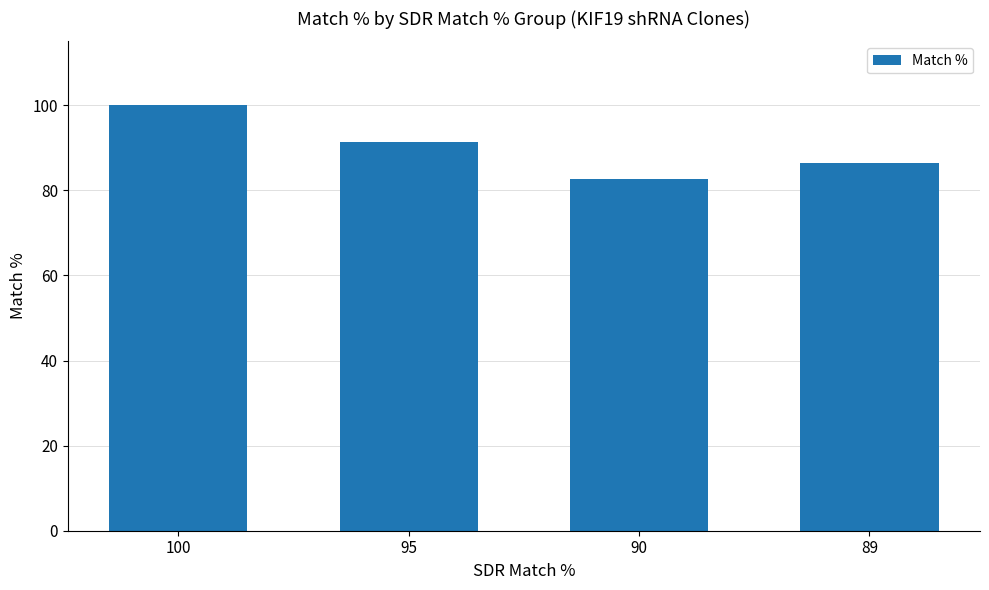

What is the difference between the values at 90 and 100?

17.3